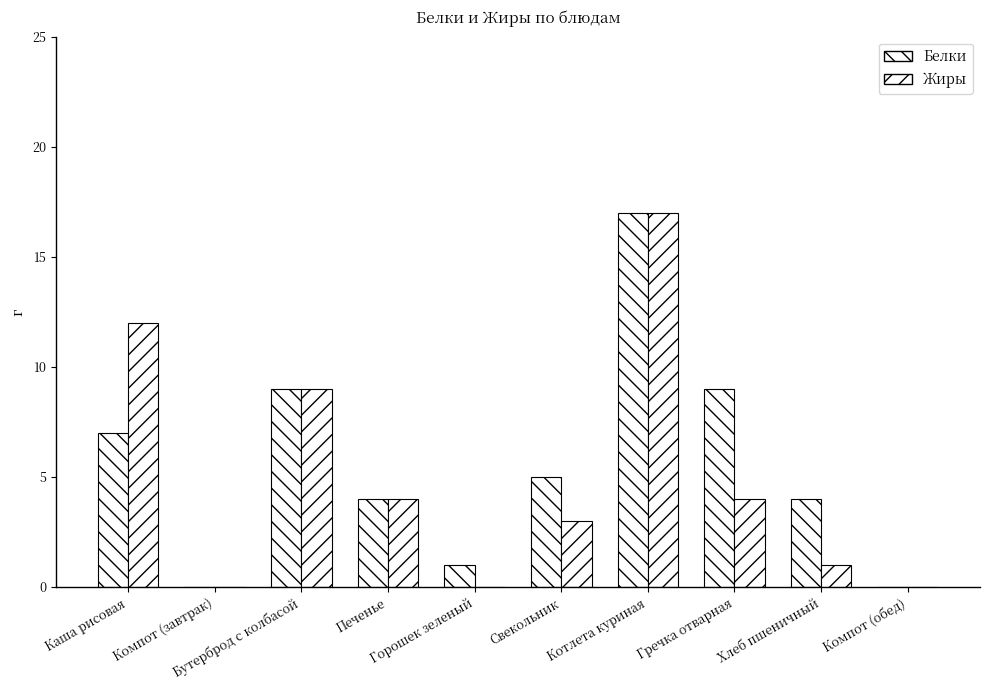

How many categories are shown in the chart?

10